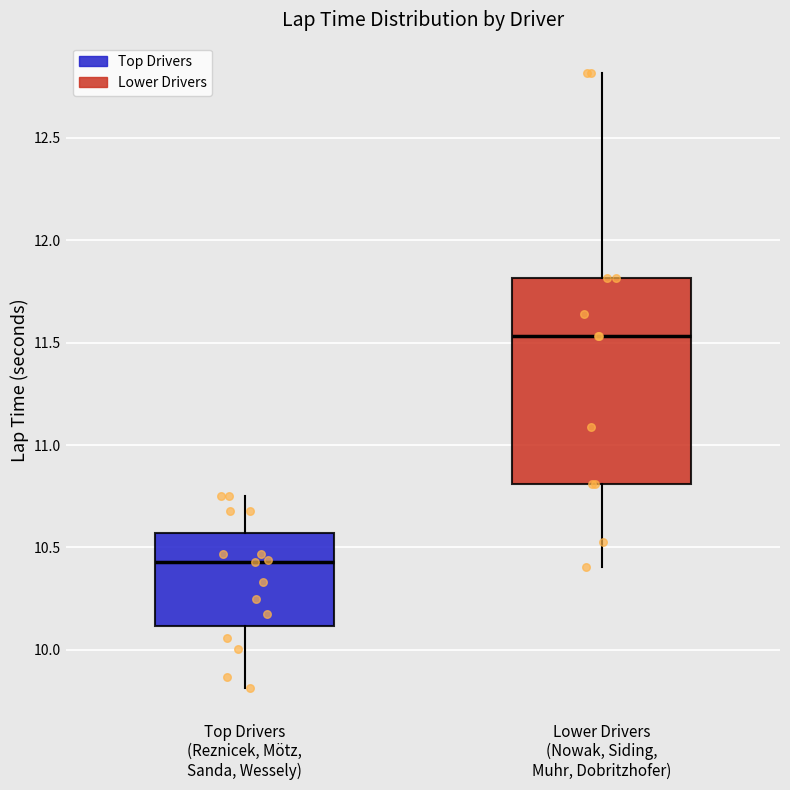

Where does the lower whisker of the box for Lower Drivers (Nowak, Siding, Muhr, Dobritzhofer) end on the y-axis? The values are not printed on the chart, so give them approximately, as read against the axis.

10.40